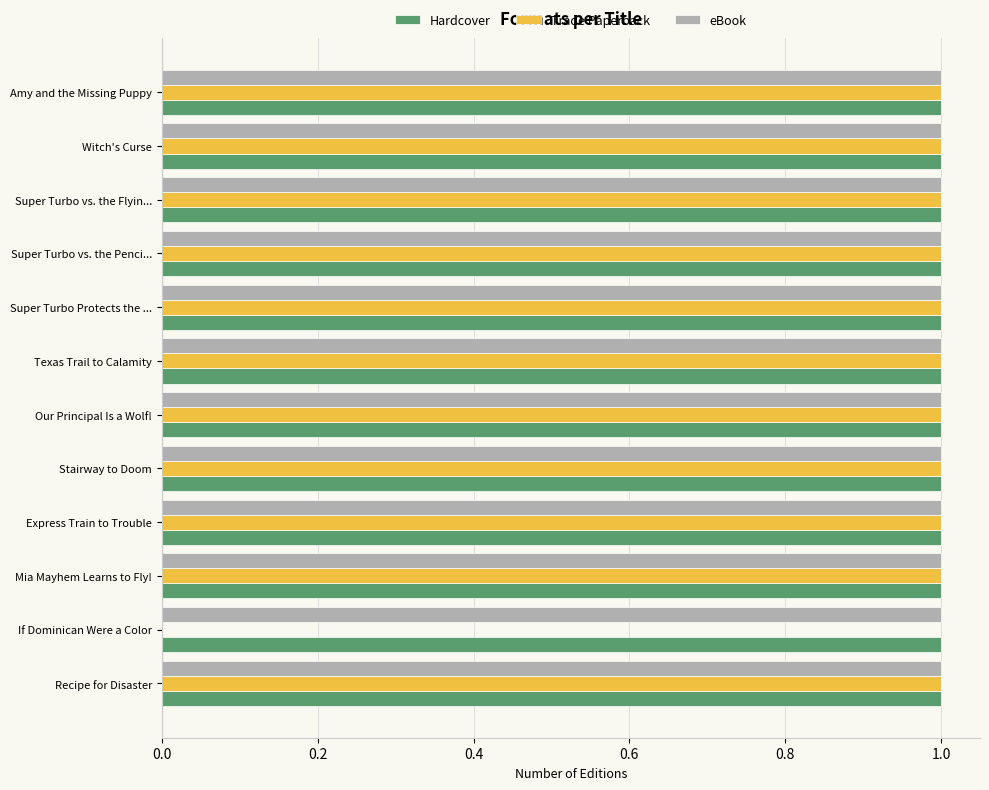

What are all the series names shown in the legend?

Hardcover, Trade Paperback, eBook